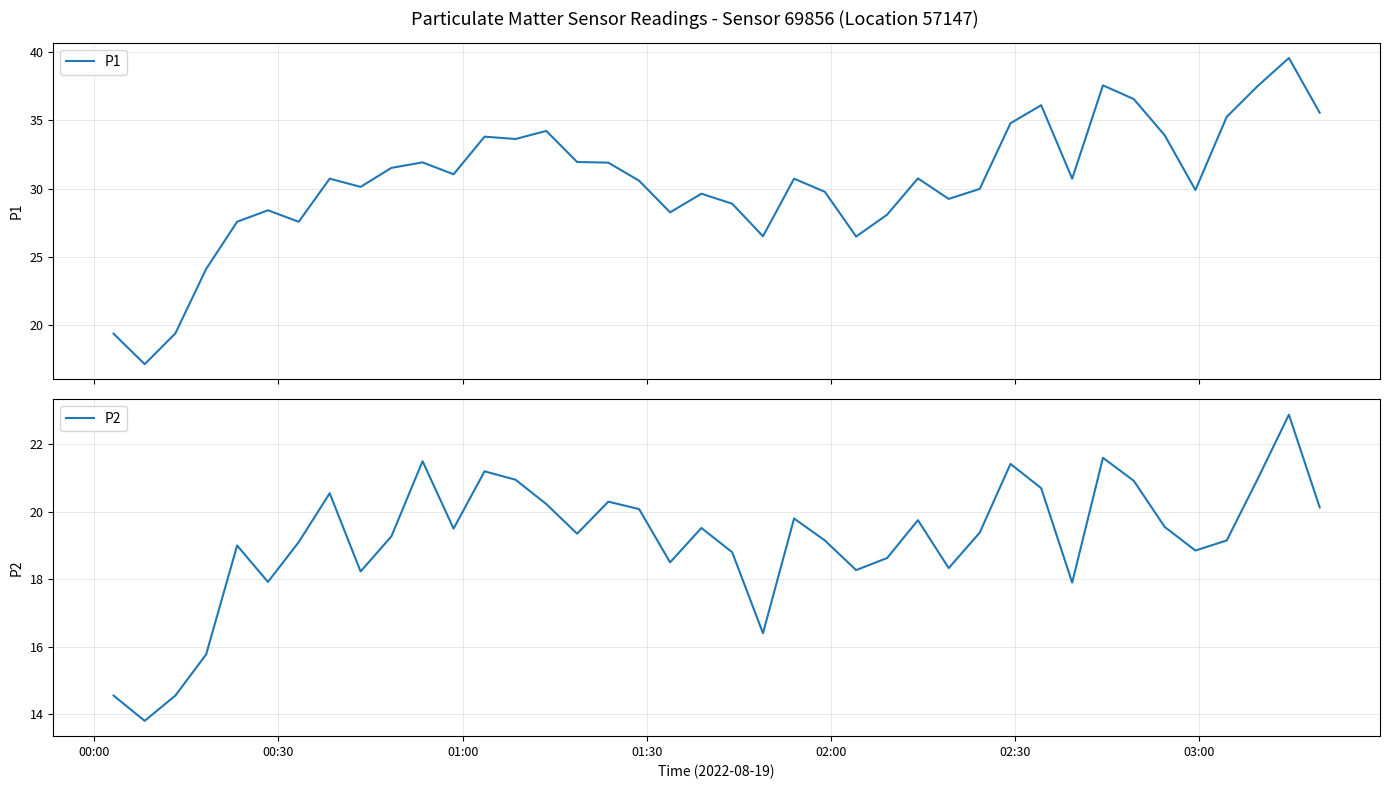

What is the difference between the maximum and minimum values in the P2 series?

9.1